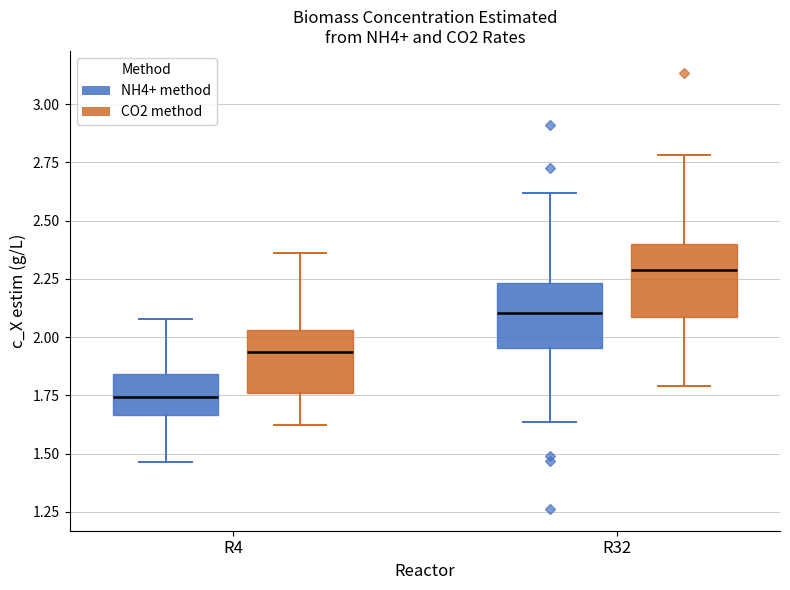

Which box has the highest median line?

R32 (CO2 method)